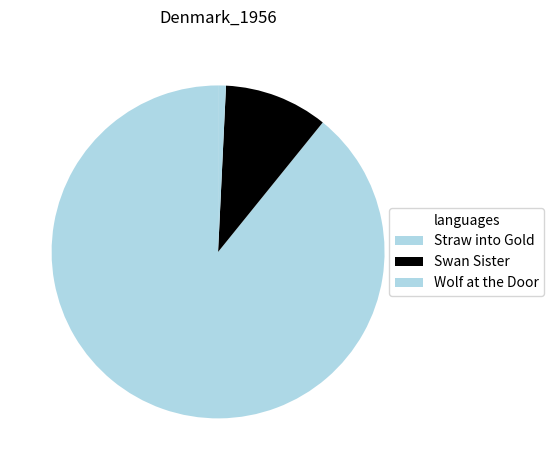

To the nearest percent, what is the combined percentage of Swan Sister and Straw into Gold?

99%